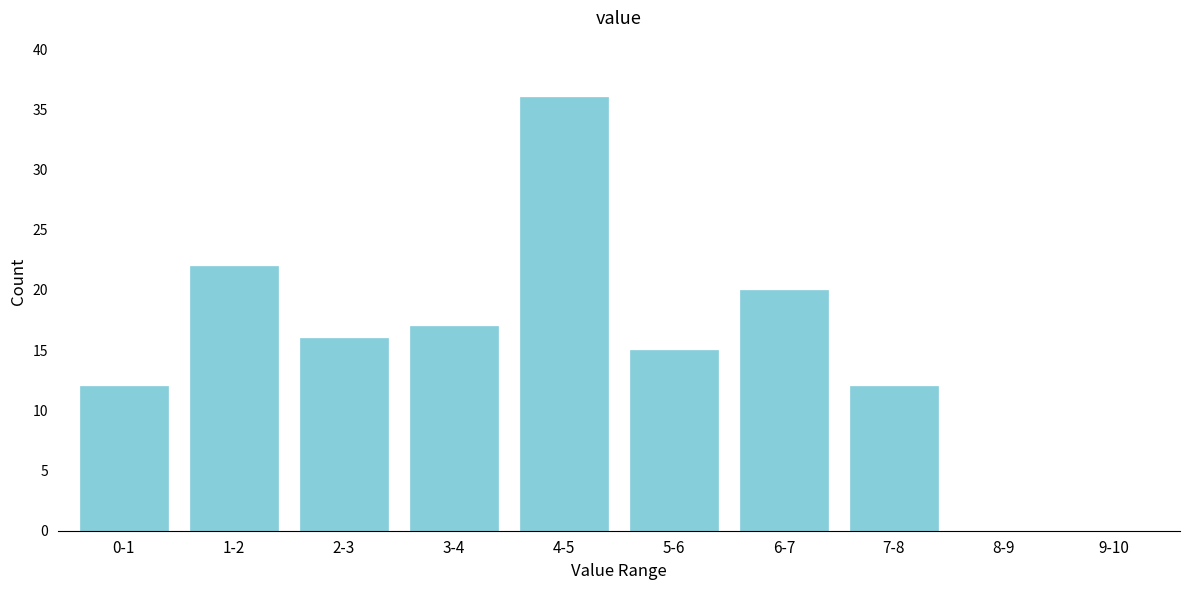

Reading right to left, extract all data points from this chart.

9-10=0	8-9=0	7-8=12	6-7=20	5-6=15	4-5=36	3-4=17	2-3=16	1-2=22	0-1=12